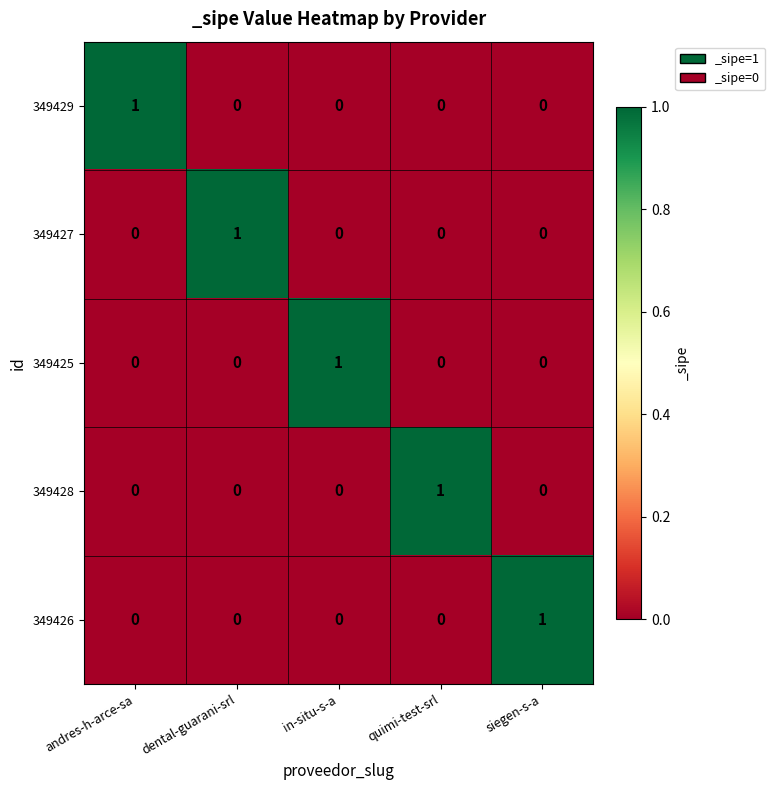

What is the total value across all series at quimi-test-srl?

1